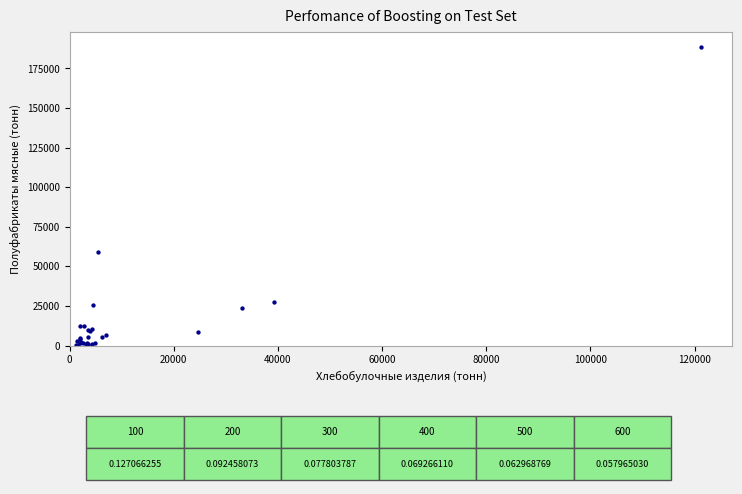

What Y value in the scatter plot is closest to 94340?

59061.6